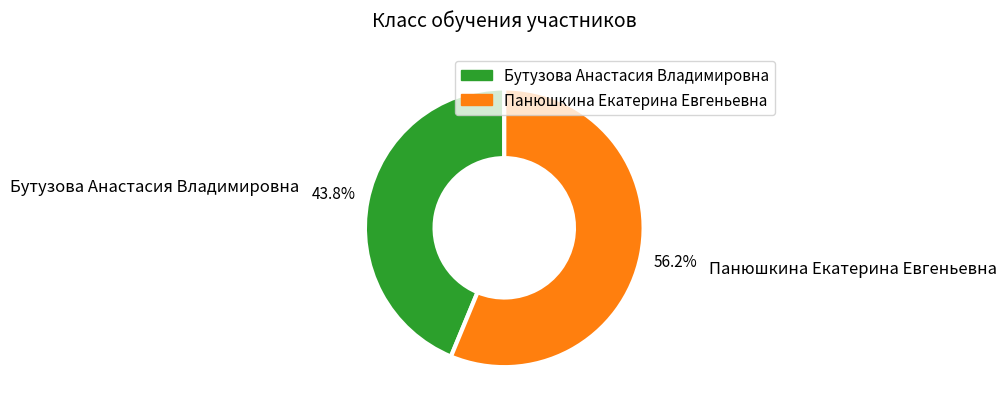

What percentage do Панюшкина Екатерина Евгеньевна and Бутузова Анастасия Владимировна together represent?

100.0%